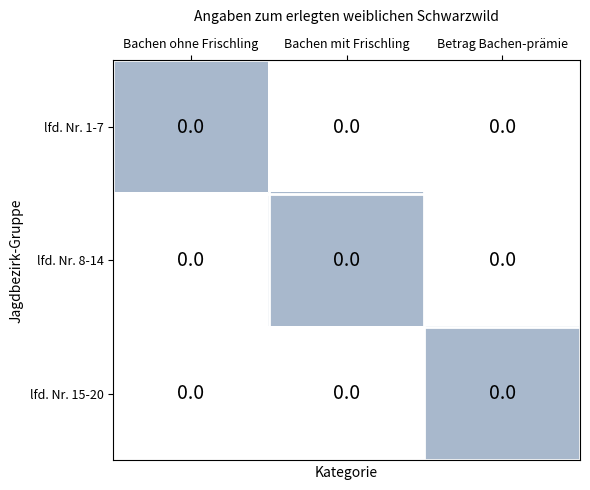

Which category has the lowest value across all series?

Bachen mit Frischling